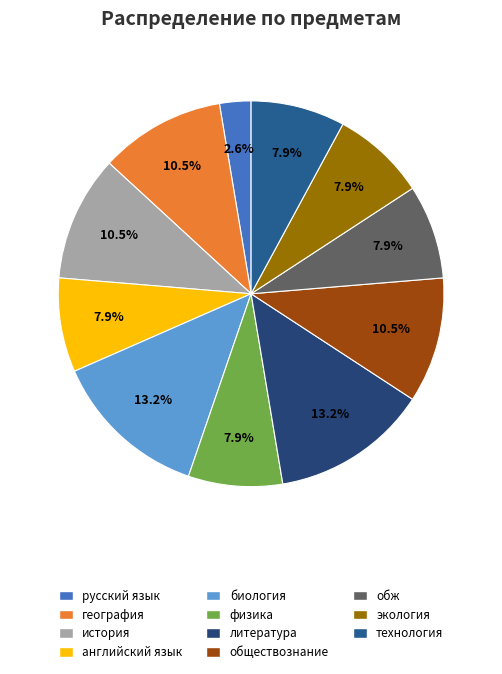

Approximately how many times larger is the value at литература compared to обж?

1.7